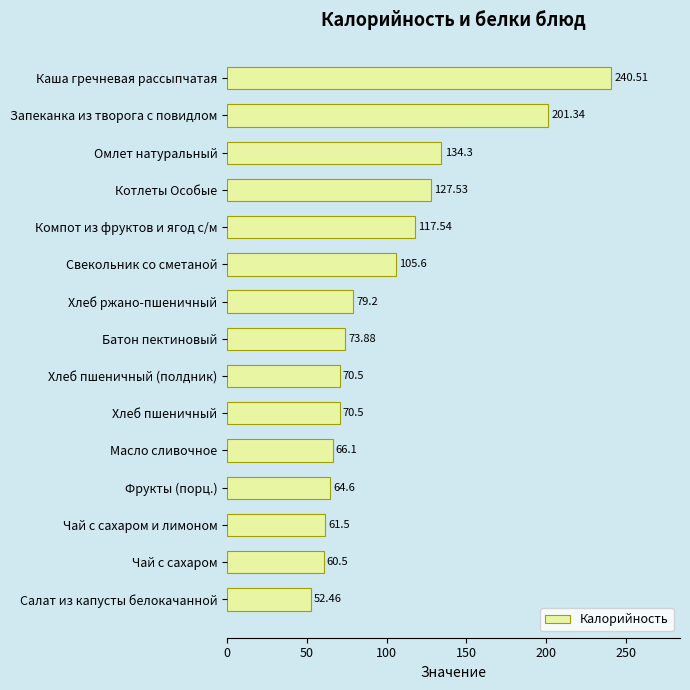

How many series are shown in this chart?

1